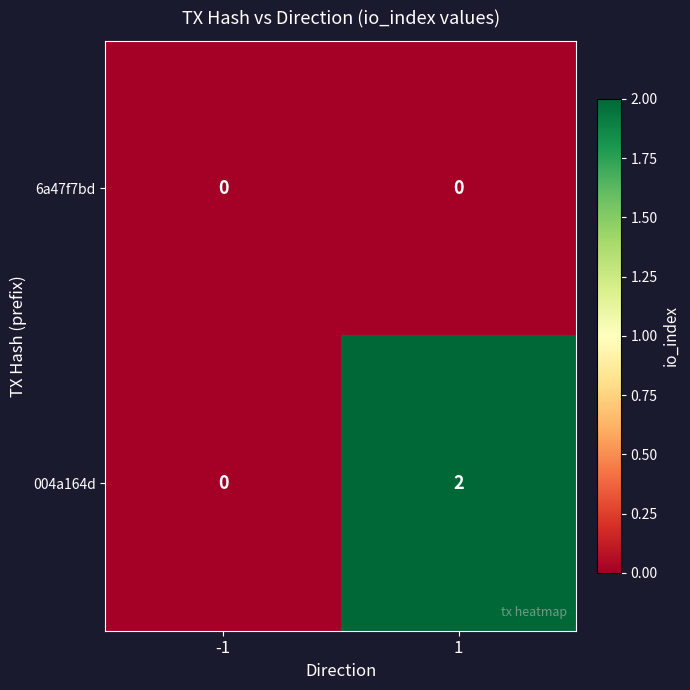

At 1, list the series in order from smallest to largest.

6a47f7bd, 004a164d